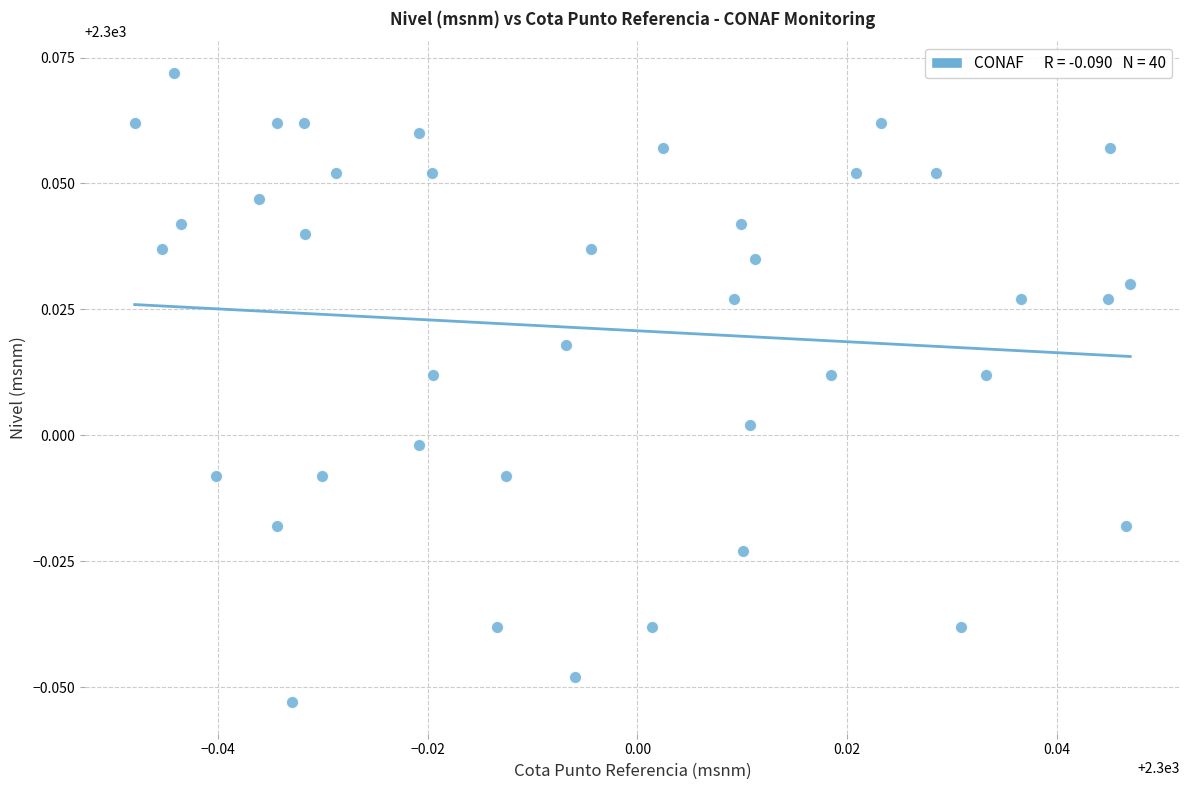

How many points are shown in the scatter plot?

40